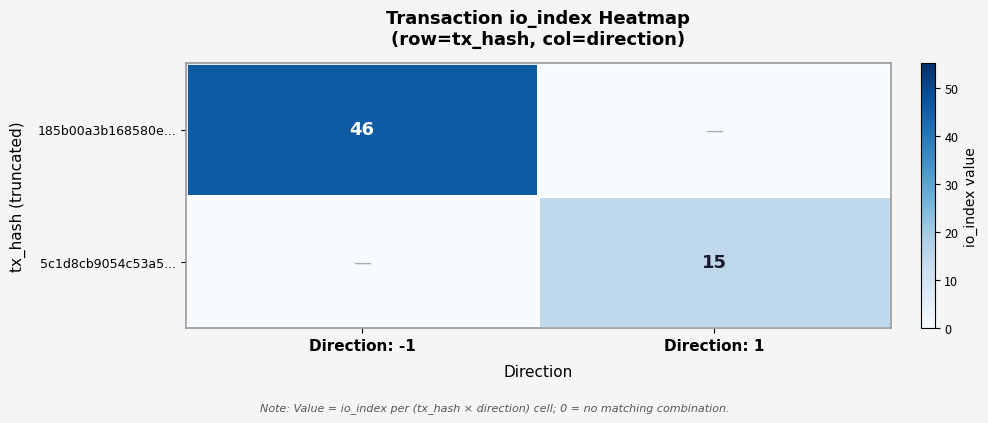

The 5c1d8cb9054c53a5... series shows 5 at Direction: 1. True or false?

False